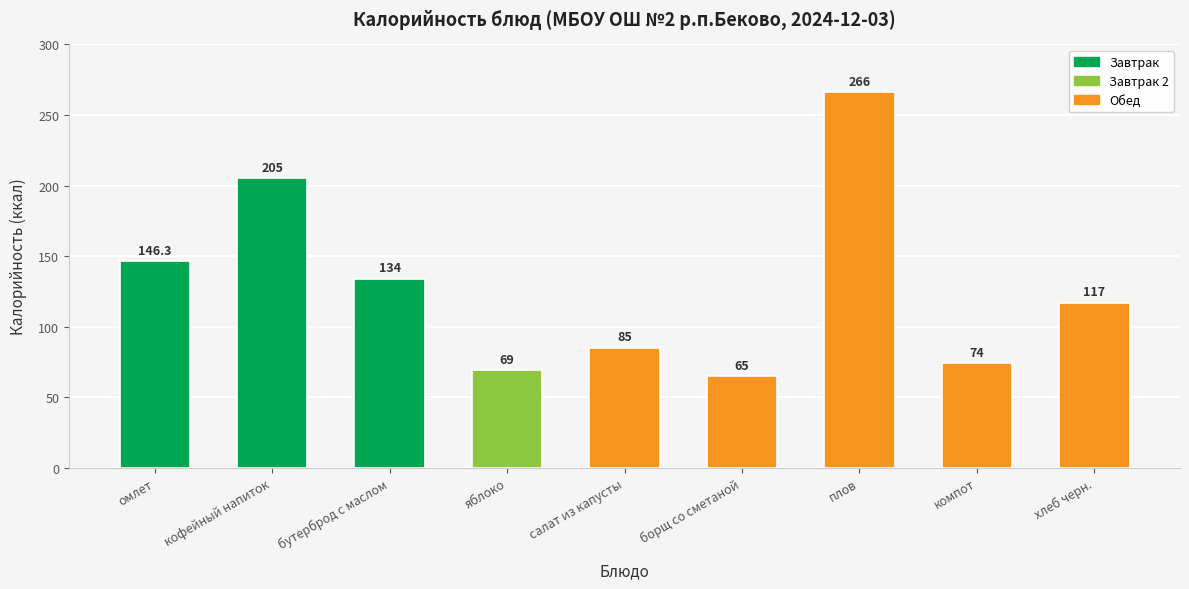

Rank the categories by value from highest to lowest.

плов, кофейный напиток, омлет, бутерброд с маслом, хлеб черн., салат из капусты, компот, яблоко, борщ со сметаной